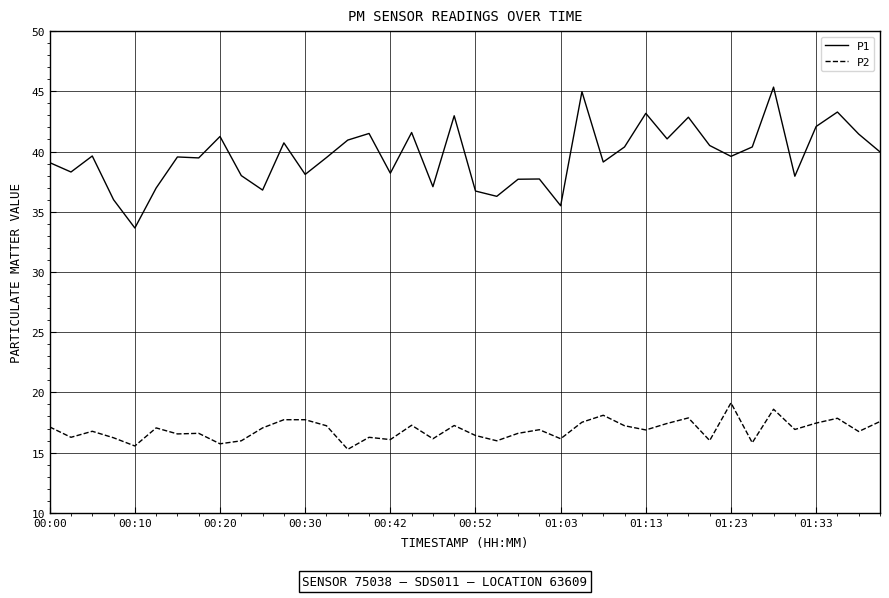

List the series in order of their peak value, highest first.

P1, P2